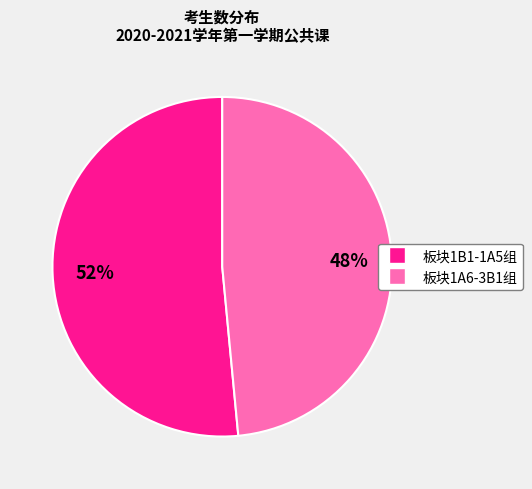

Does any single category account for the majority?

Yes